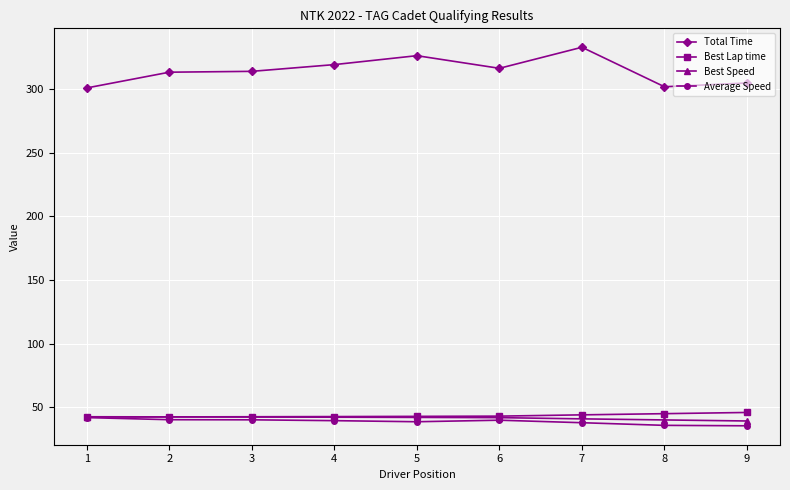

What are all the series names shown in the legend?

Total Time, Best Lap time, Best Speed, Average Speed